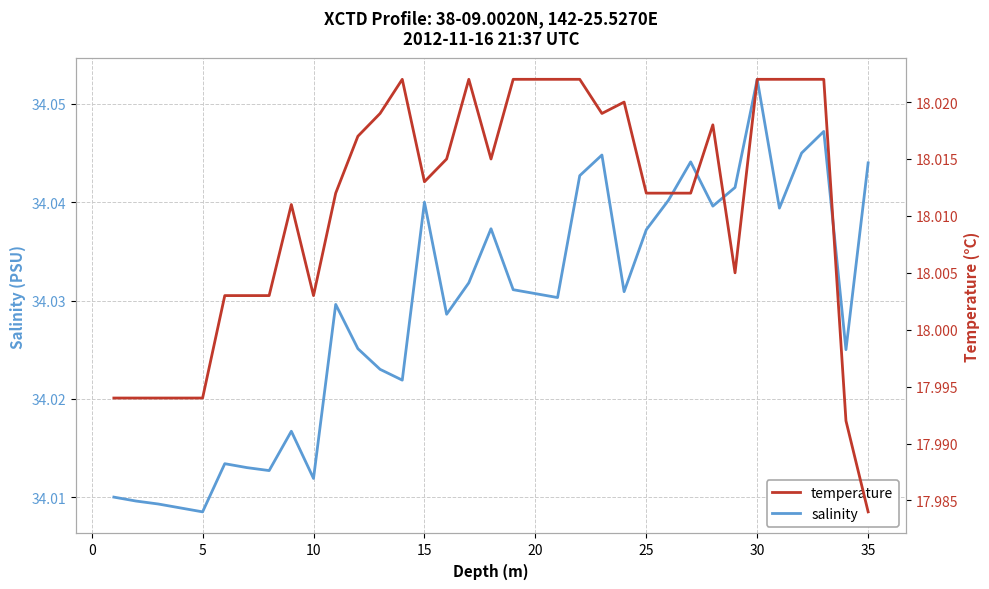

How many interior local valleys does the temperature series have?

5